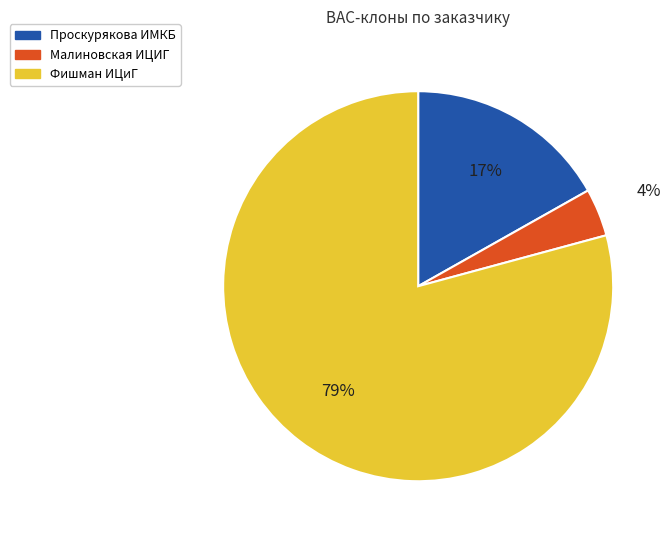

Is there a majority slice in this chart?

Yes